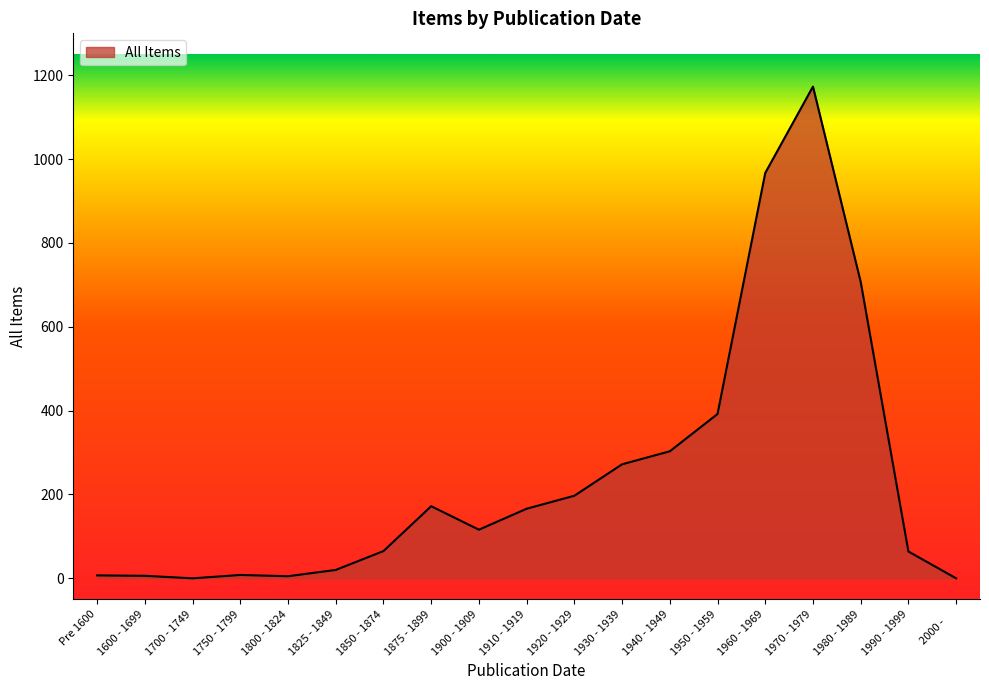

What position from the right is 1875 - 1899?

12